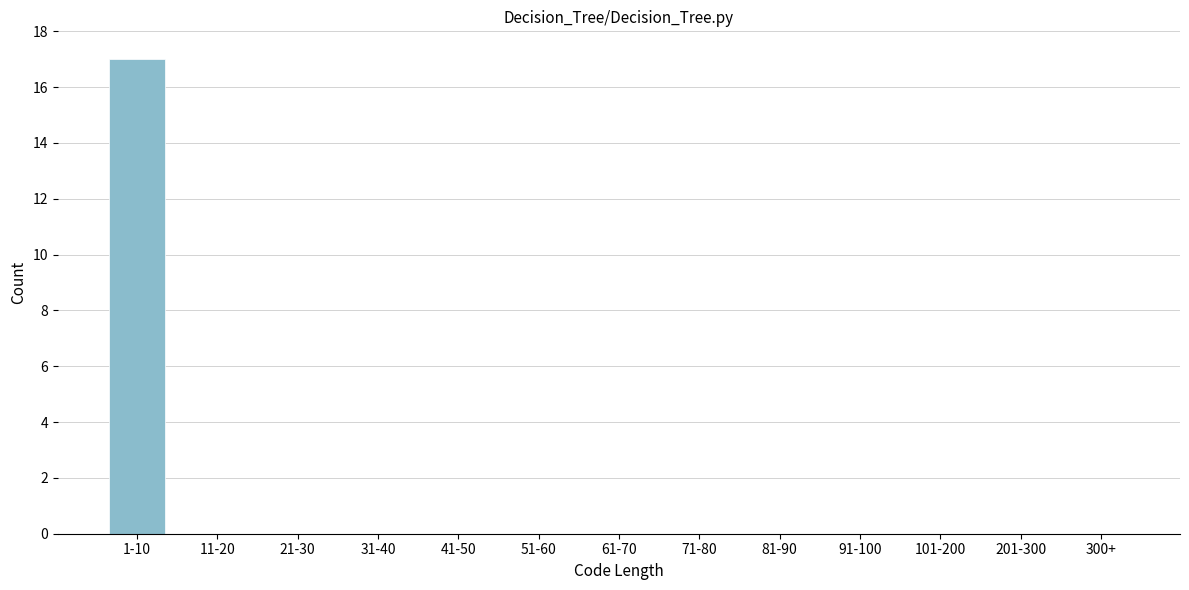

Reading left to right, list all the values displayed in this chart.

1-10=17	11-20=0	21-30=0	31-40=0	41-50=0	51-60=0	61-70=0	71-80=0	81-90=0	91-100=0	101-200=0	201-300=0	300+=0